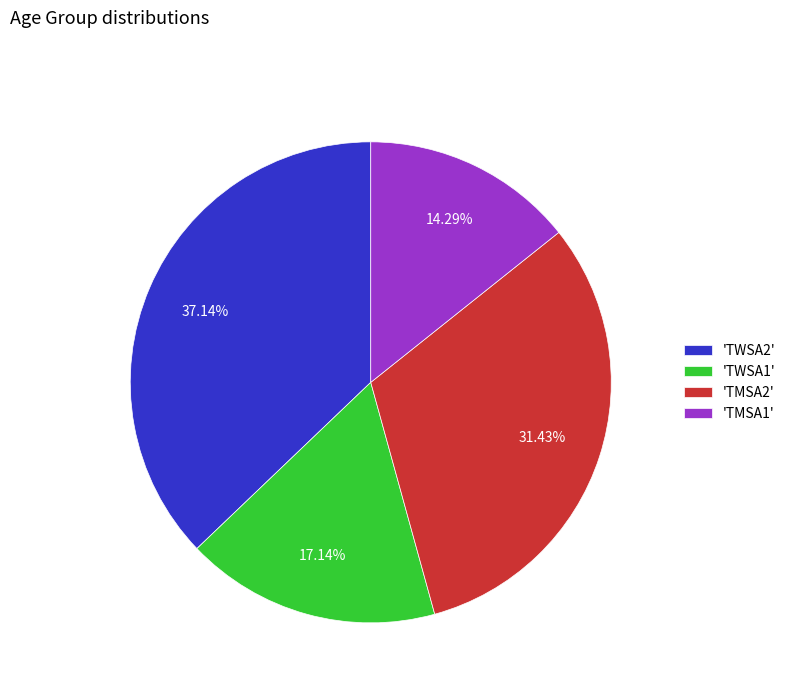

Does 'TMSA2' represent more than half of the total?

No